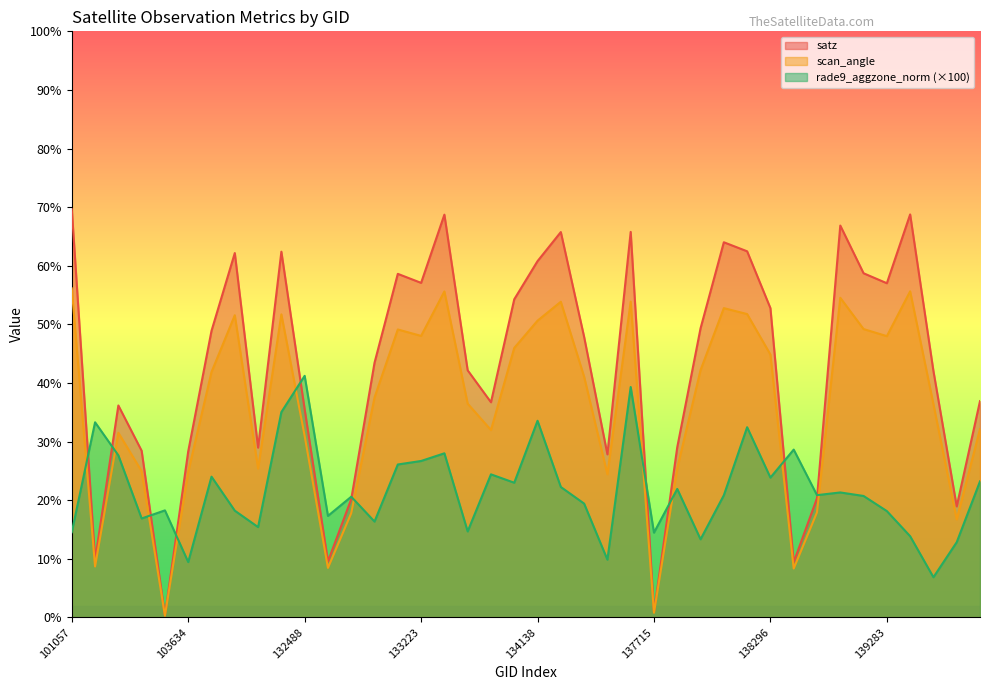

Which series has the widest spread of values?

satz